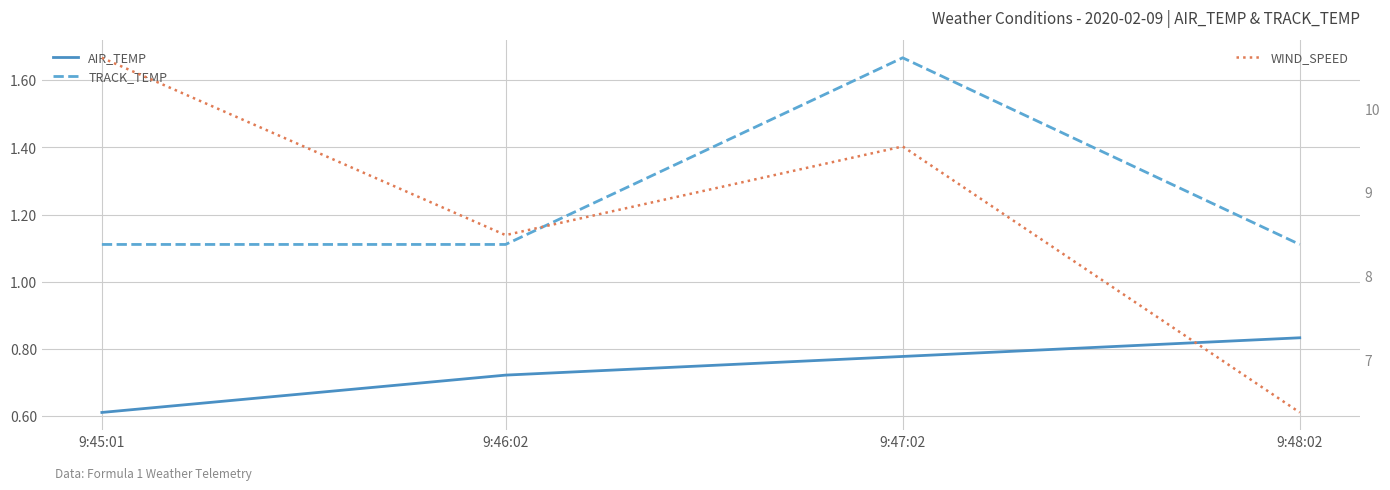

Does the chart display data point markers on the line(s)?

No